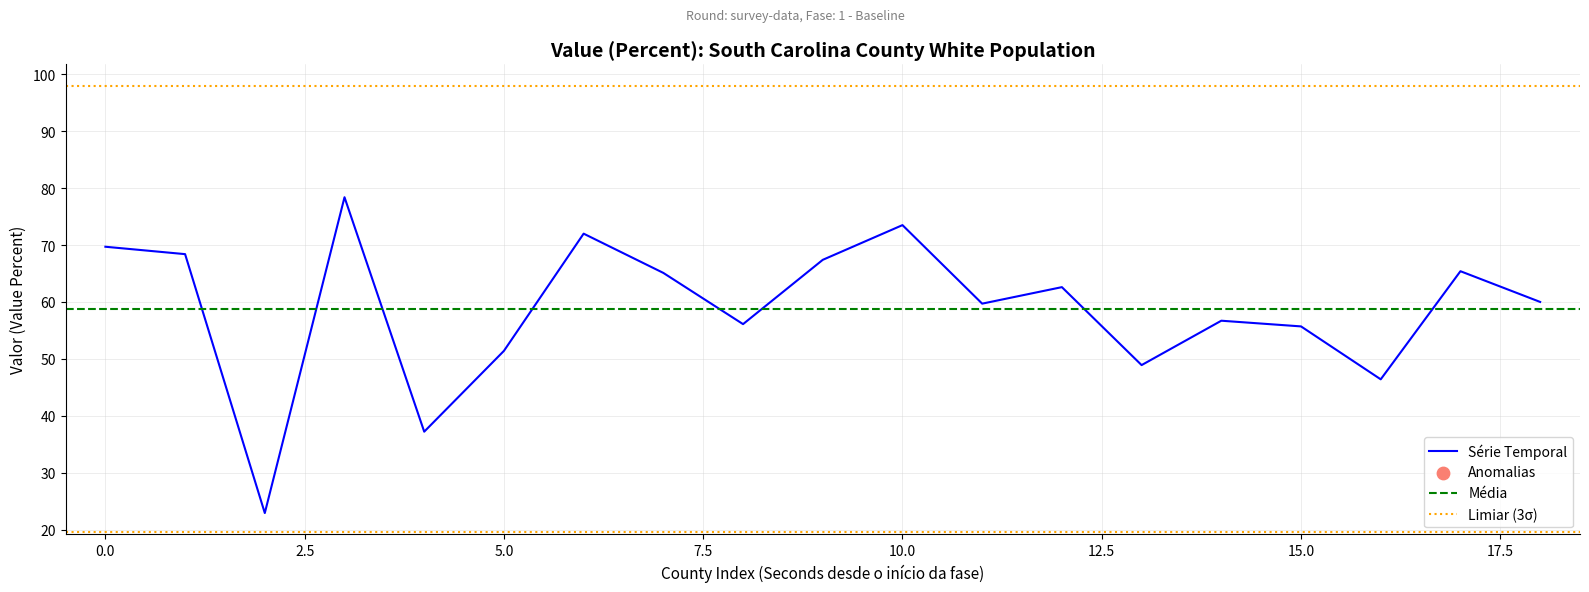

True or false: Série Temporal has a value of 29.8 at 15.0.

False